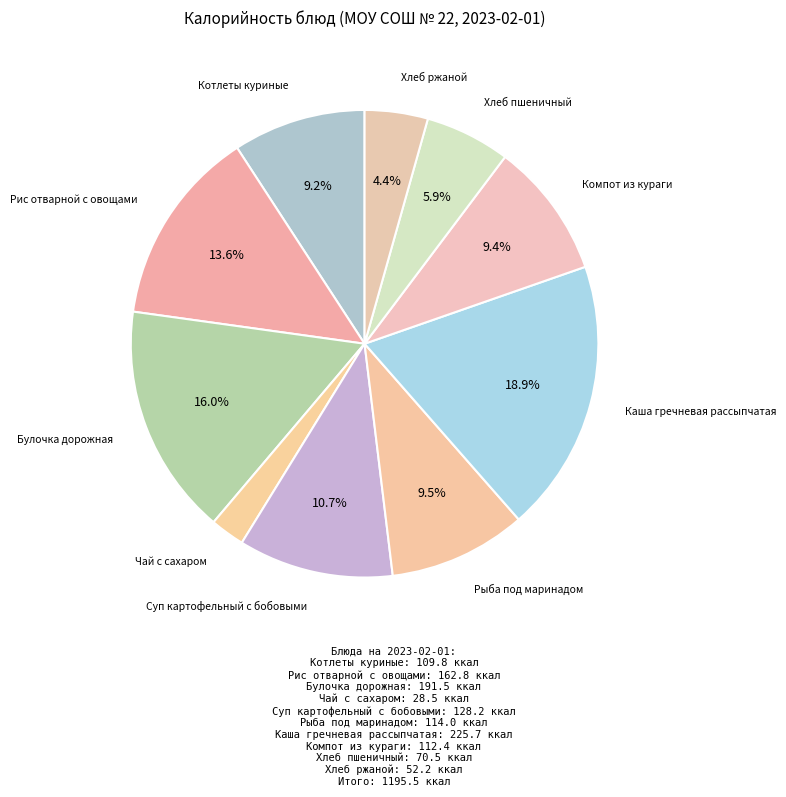

Count the number of slices in the pie.

10